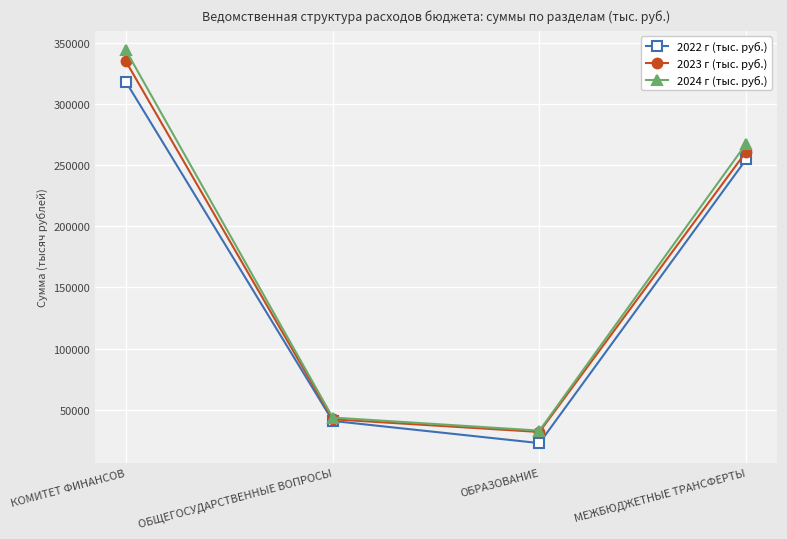

Between ОБЩЕГОСУДАРСТВЕННЫЕ ВОПРОСЫ and МЕЖБЮДЖЕТНЫЕ ТРАНСФЕРТЫ, which series saw the biggest shift?

2024 г (тыс. руб.)